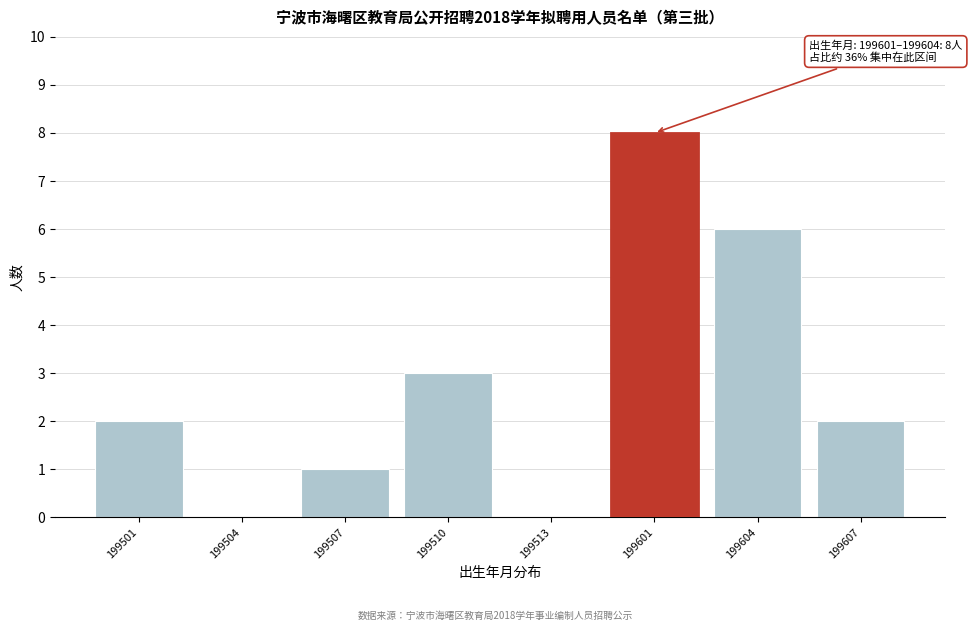

Reading left to right, list all the values displayed in this chart.

199501=2	199504=0	199507=1	199510=3	199513=0	199601=8	199604=6	199607=2